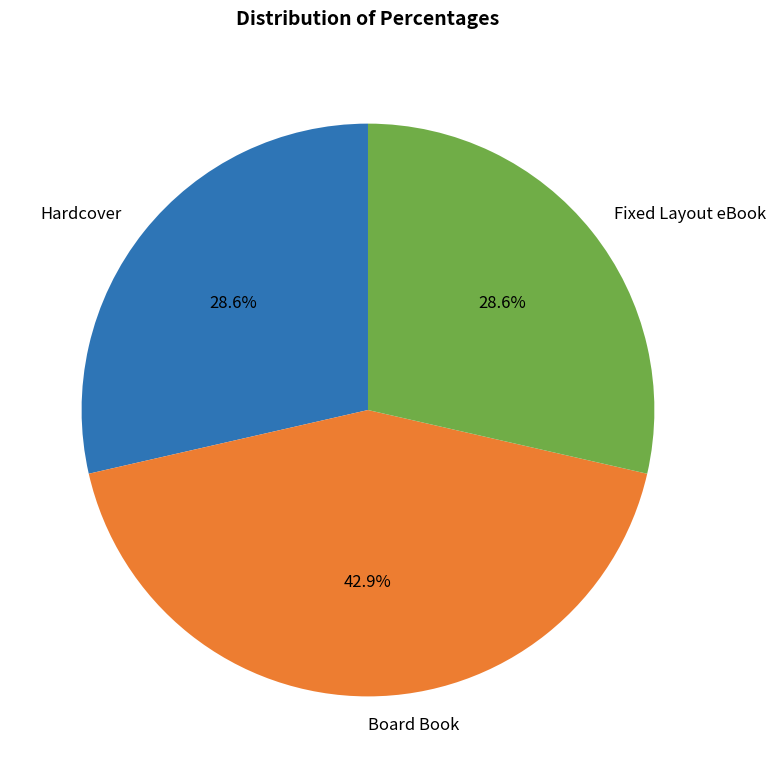

How many slices are in this pie chart?

3